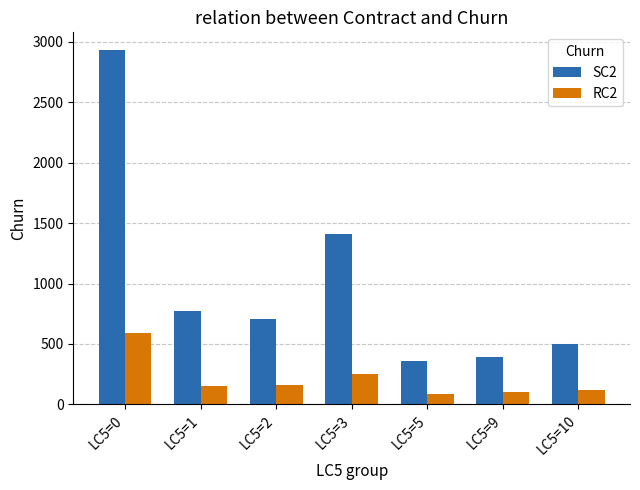

What is the total value across all series at LC5=2?

865